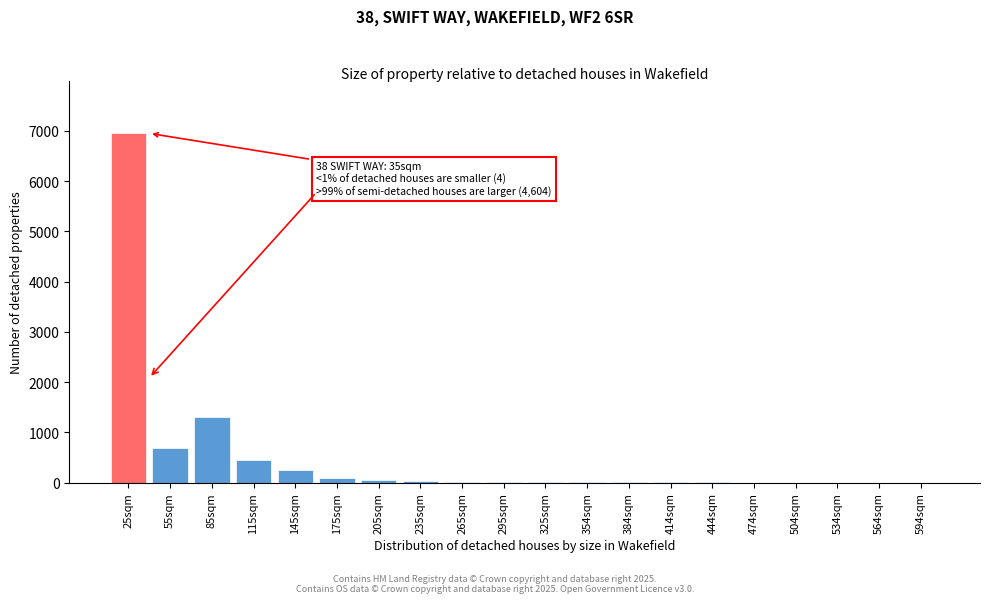

At which label is the value closest to 3475?

85sqm